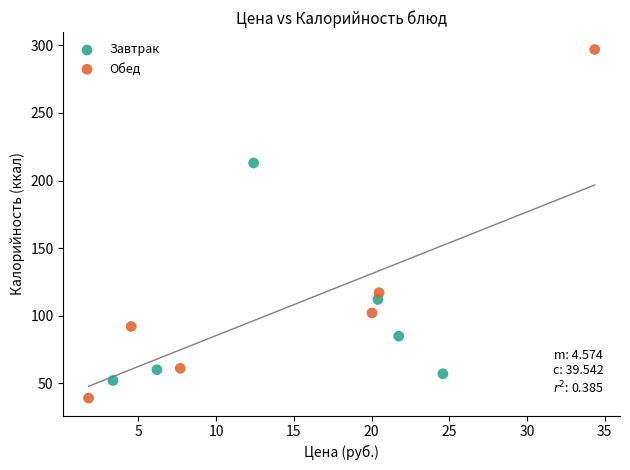

Which series reaches the minimum Y coordinate?

Обед